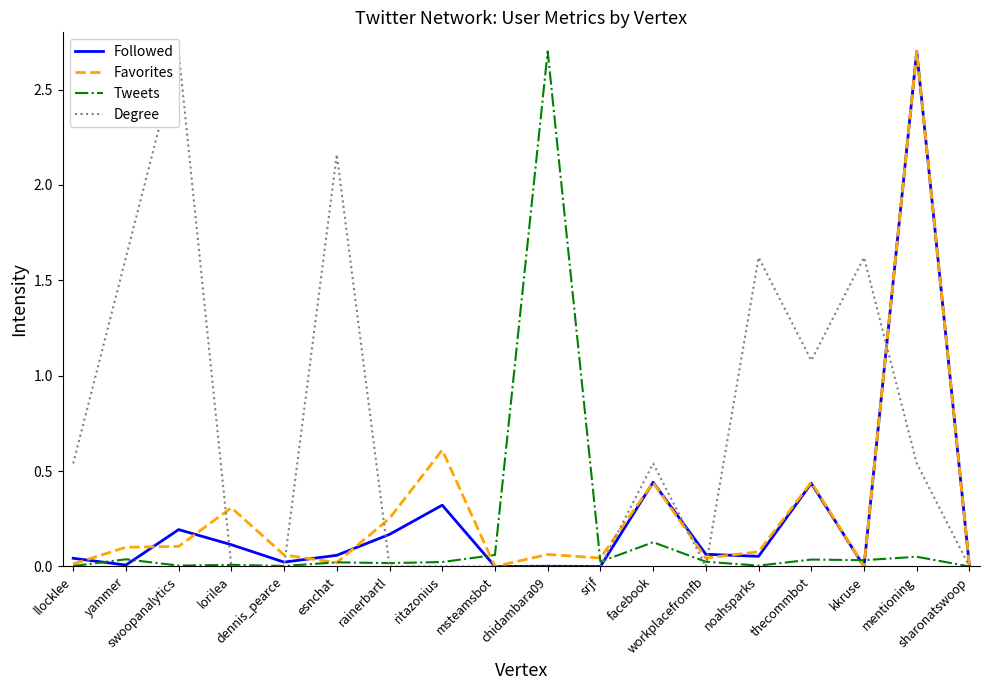

At dennis_pearce, list the series in order from largest to smallest.

Favorites, Followed, Tweets, Degree